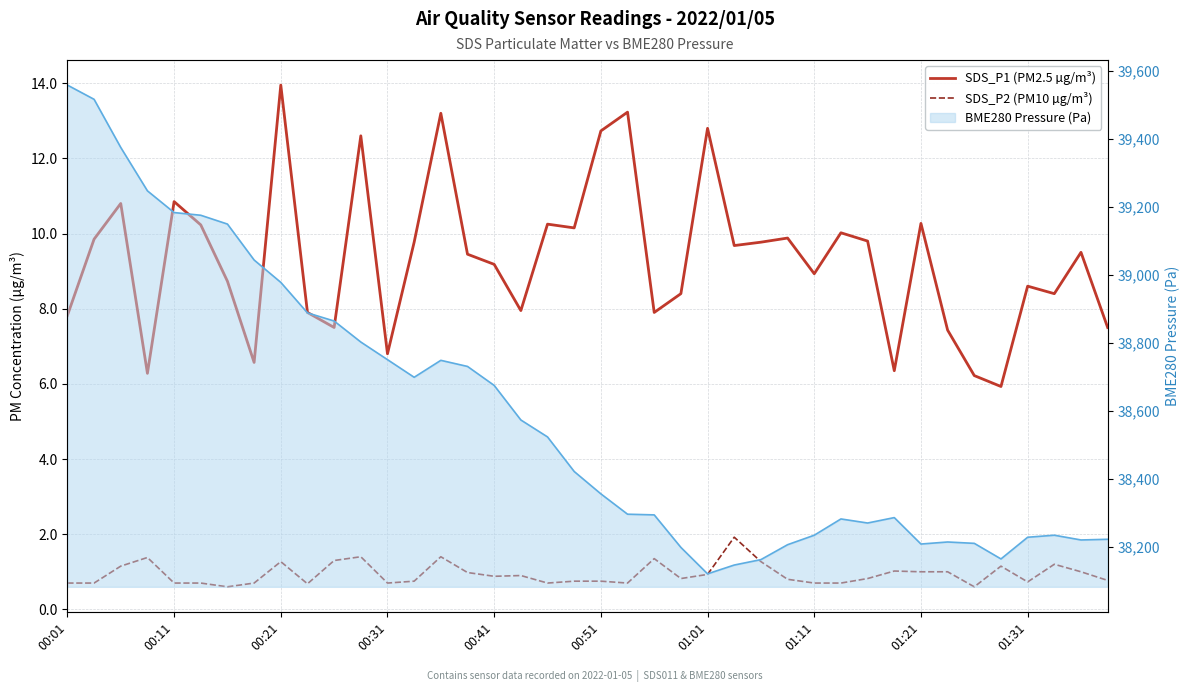

In SDS_P1 (PM2.5 µg/m³), how many points are higher than both neighbors (excluding endpoints)?

13